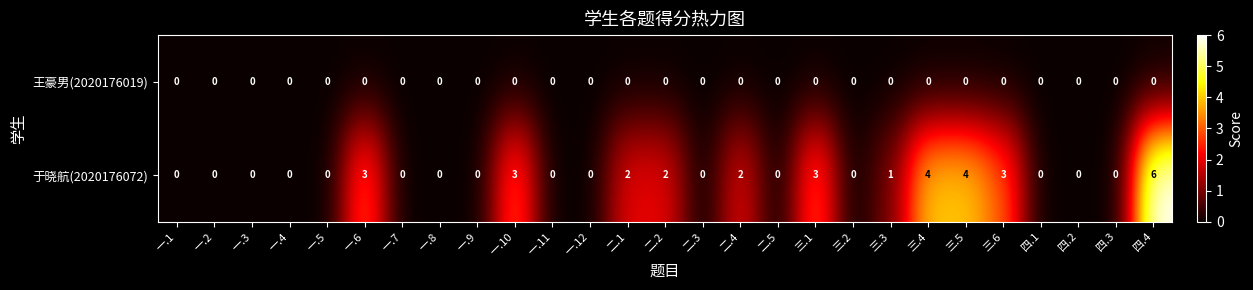

At which category is the sum across all series the highest?

四.4